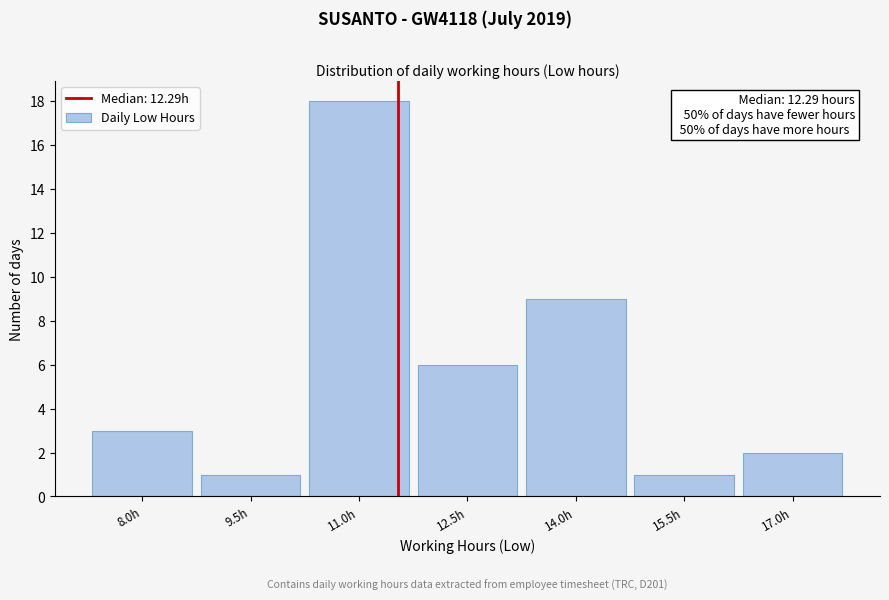

Reading right to left, transcribe all the data shown in this chart.

2	1	9	6	18	1	3